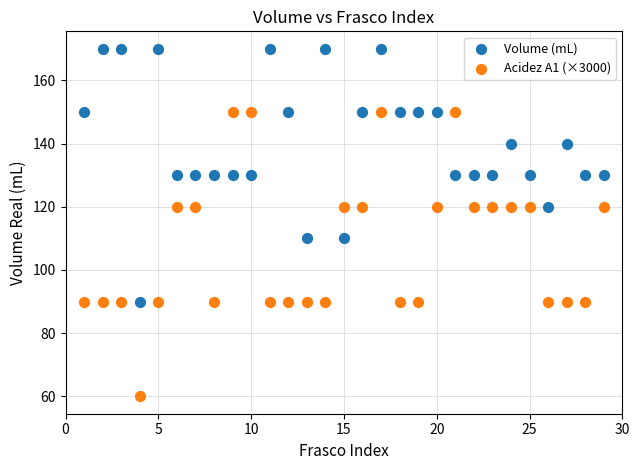

What are all the series names shown in the legend?

Volume (mL), Acidez A1 (×3000)